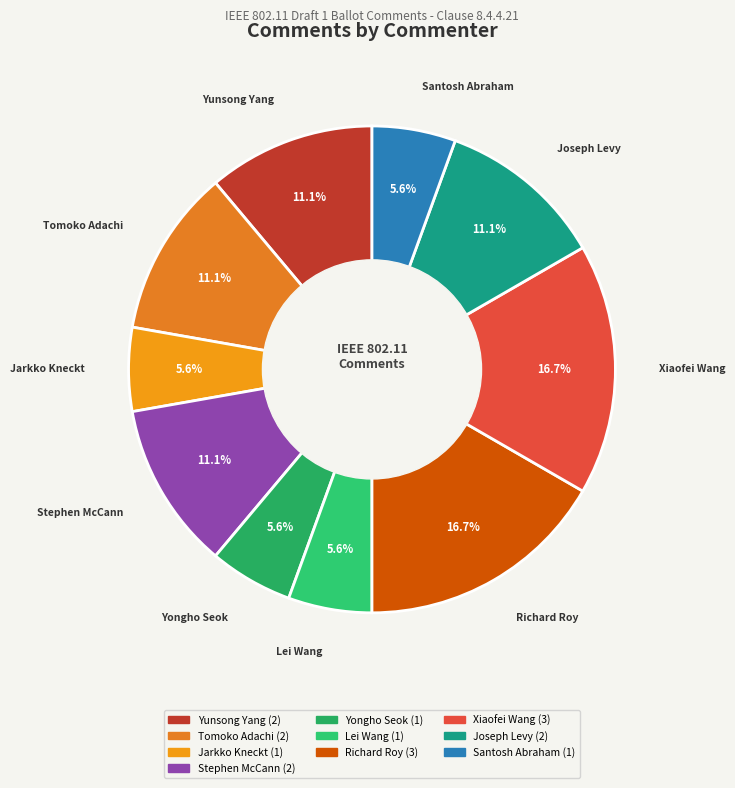

How many segments does this pie chart have?

10